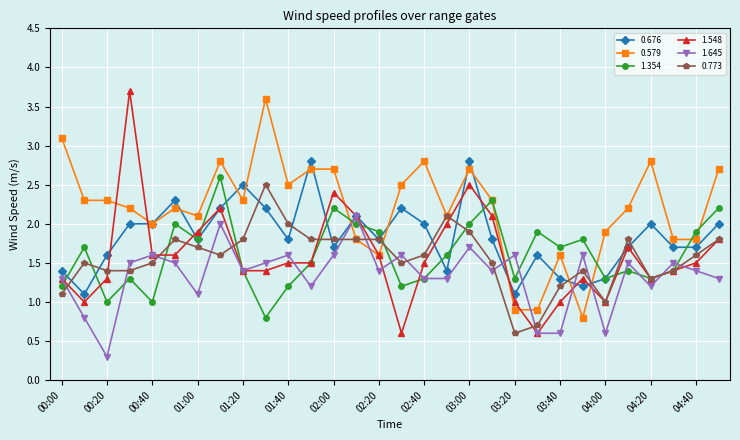

At how many categories does at least one series exceed 3?

3